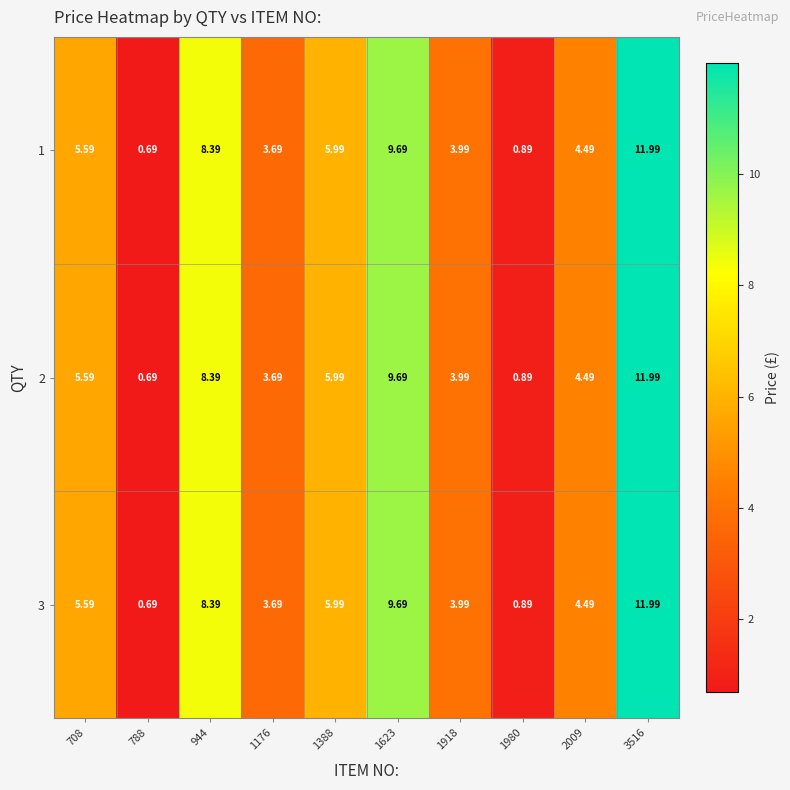

Which has a higher value, 708 or 788?

708